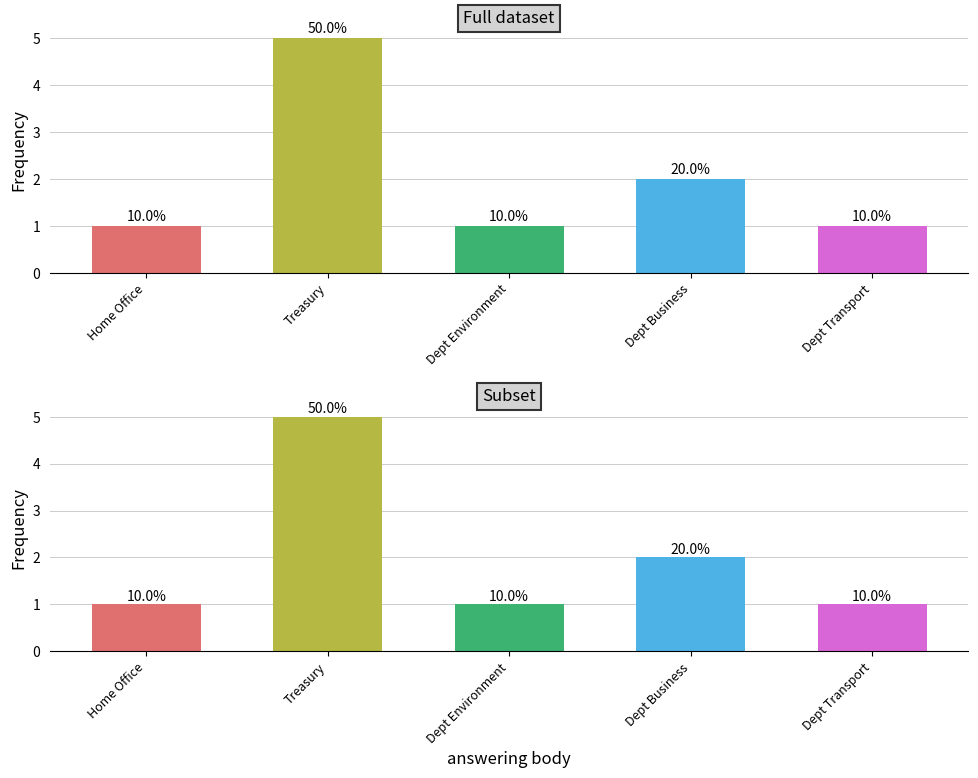

At which label is the value closest to 3?

Dept Business